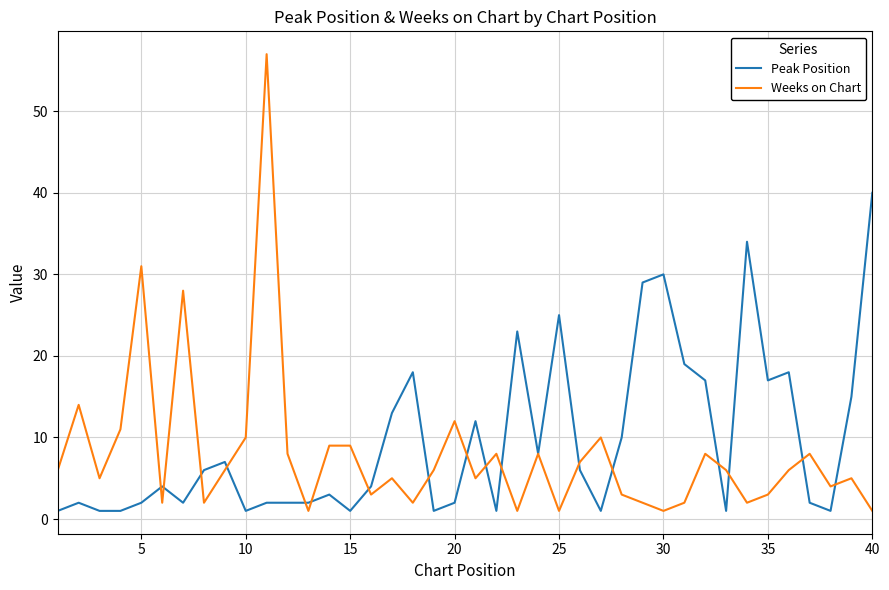

At how many categories does at least one series exceed 36?

2